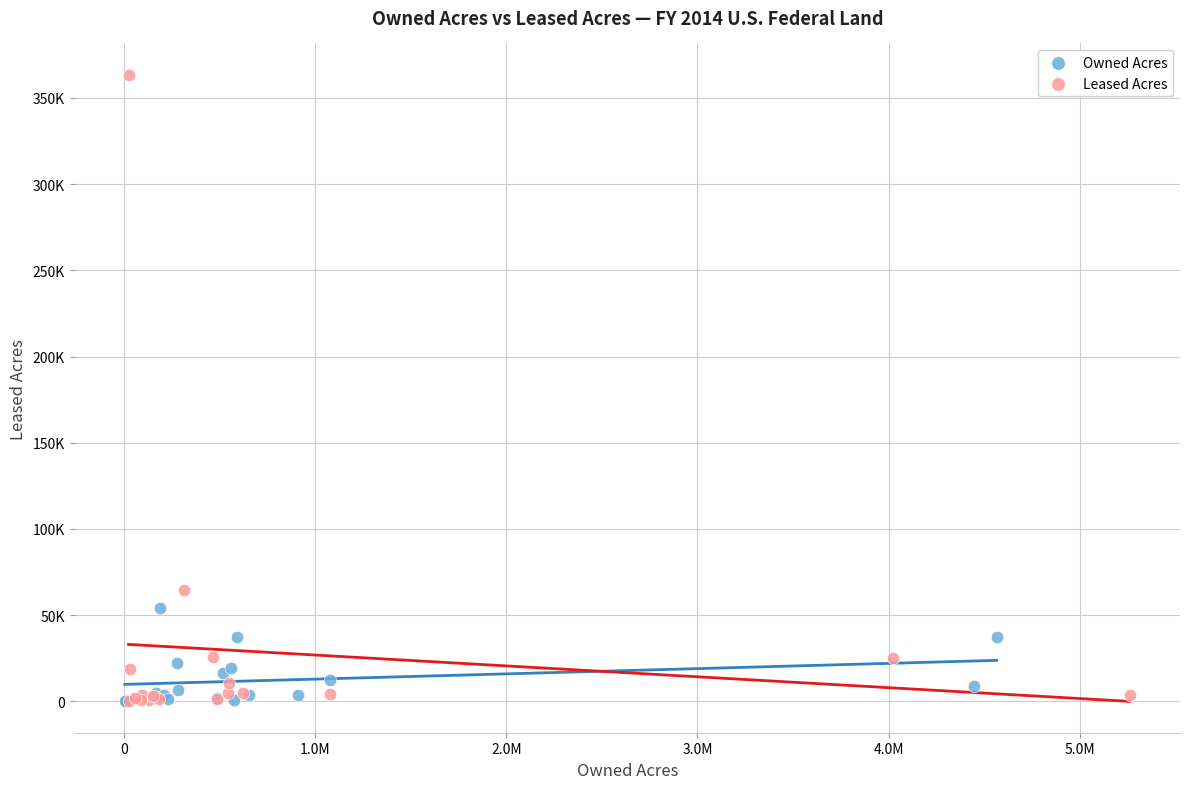

Which series has the widest spread of Y values?

Leased Acres